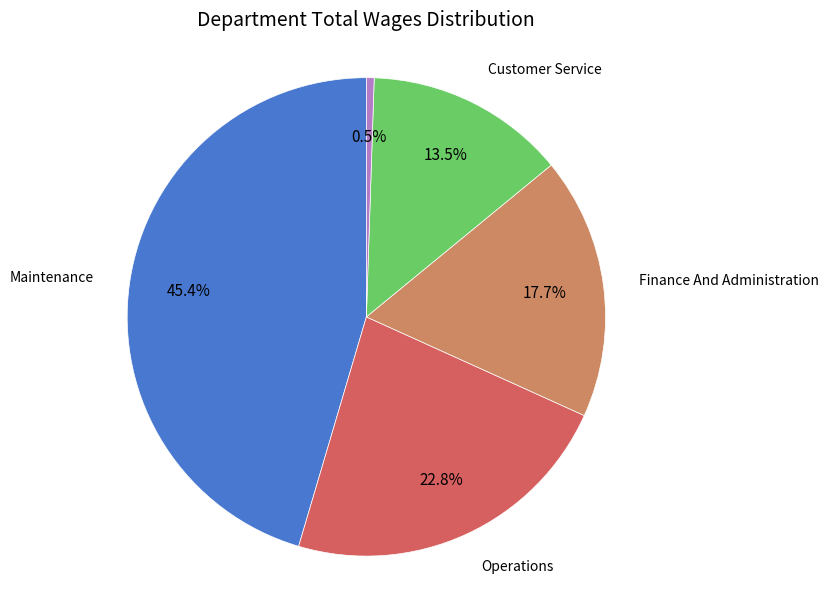

Is there a majority slice in this chart?

No